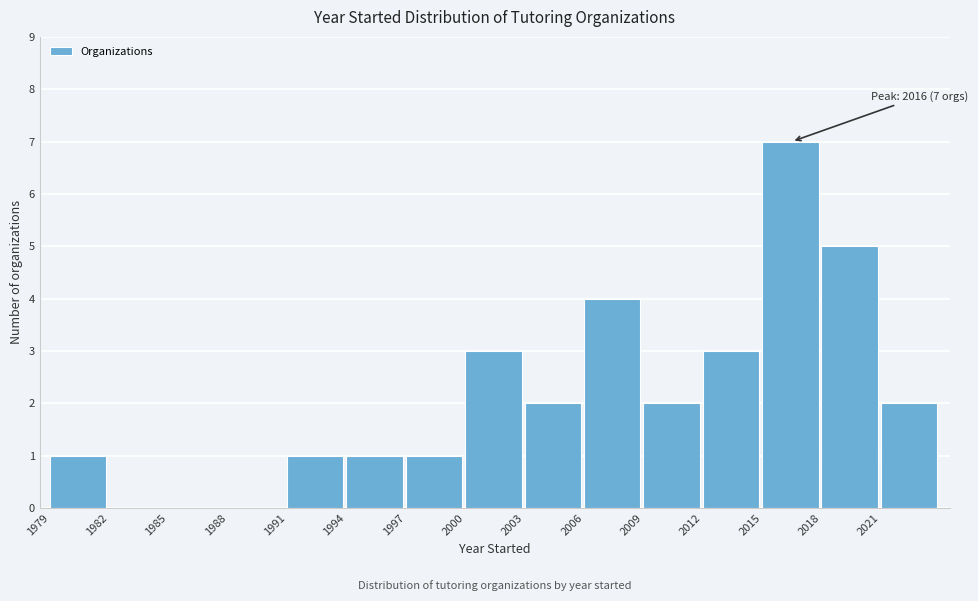

Which range on the x-axis has the tallest bar?

2015 to 2018